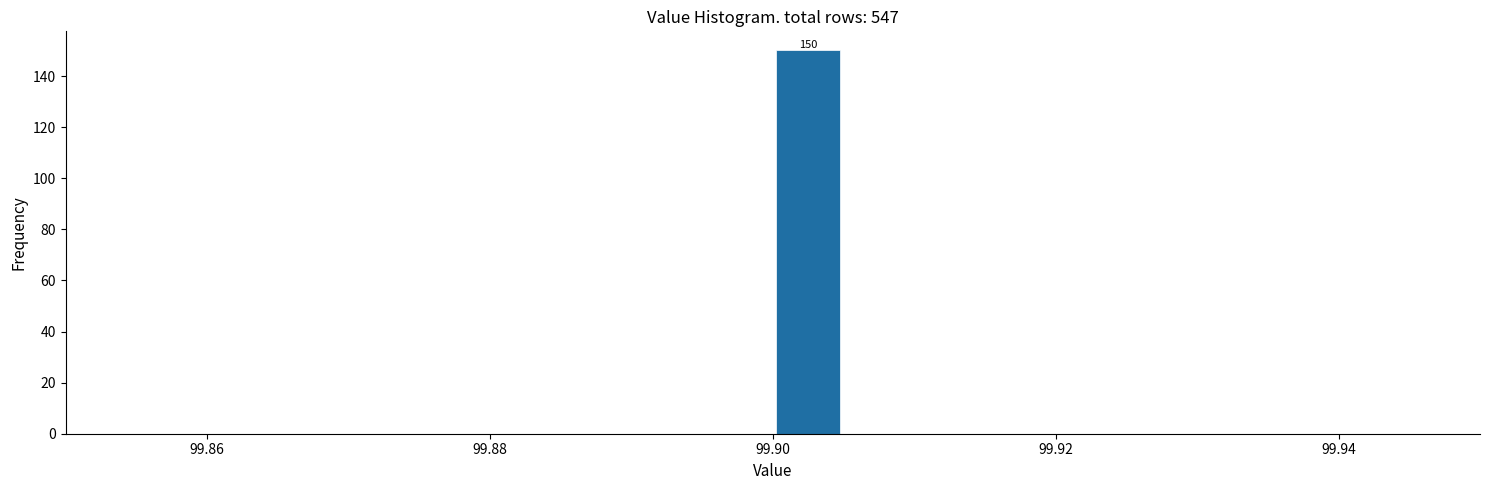

Around what value on the x-axis is the tallest bar? Give the approximate position of its centre, as read against the axis.

99.902